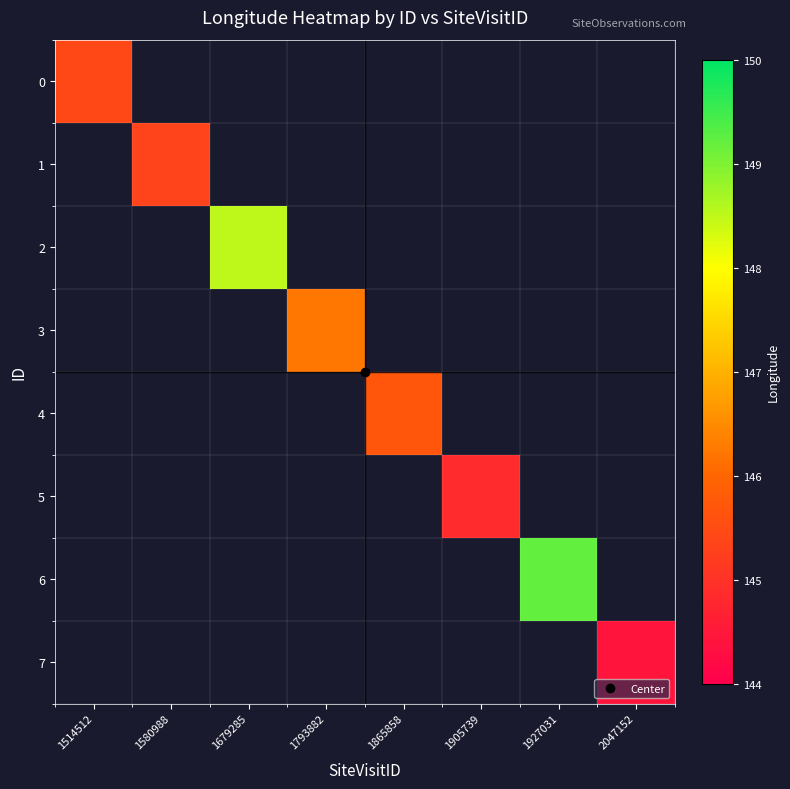

At how many categories does at least one series exceed 144?

8